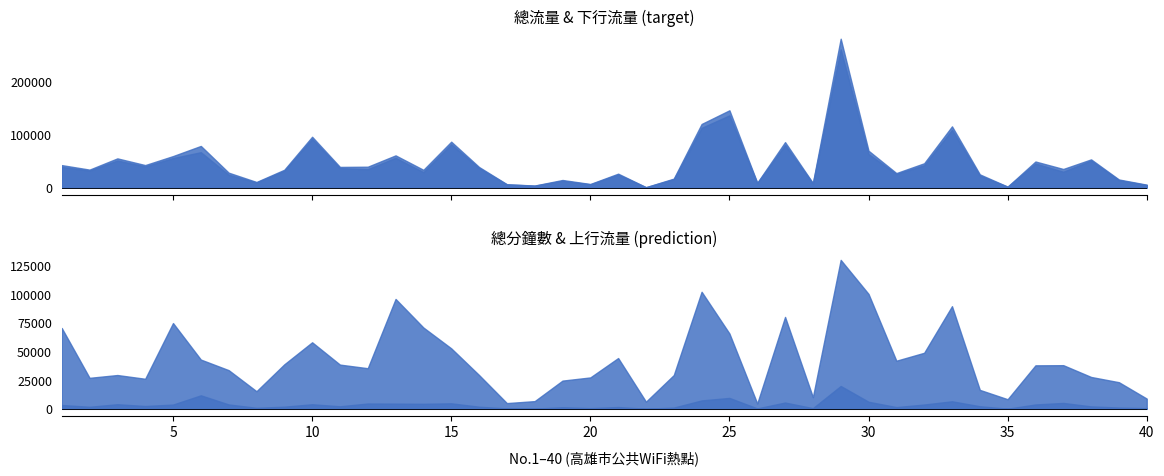

Between 15 and 39, which is larger?

15